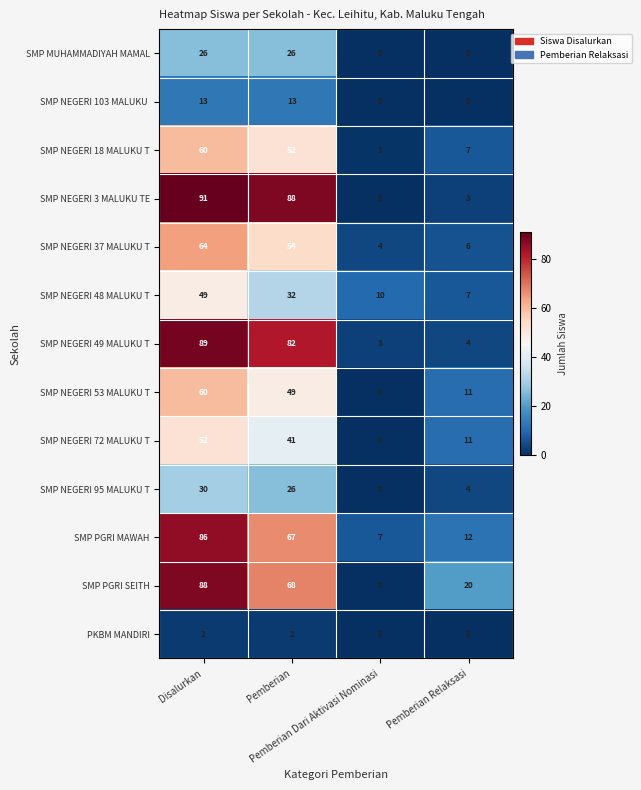

Which series has the largest total across all categories?

SMP NEGERI 3 MALUKU TE